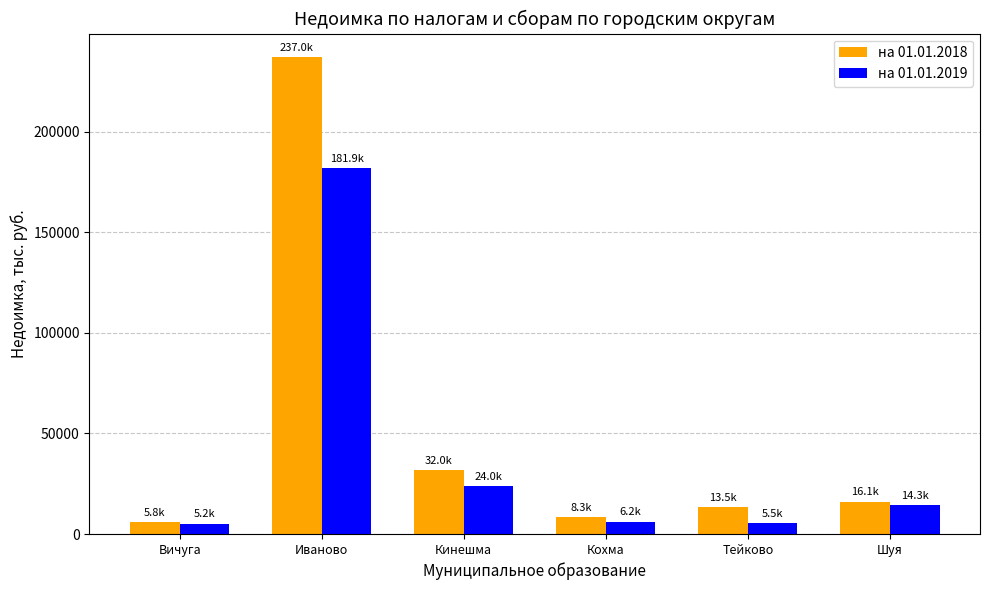

At how many categories does at least one series exceed 26297?

2